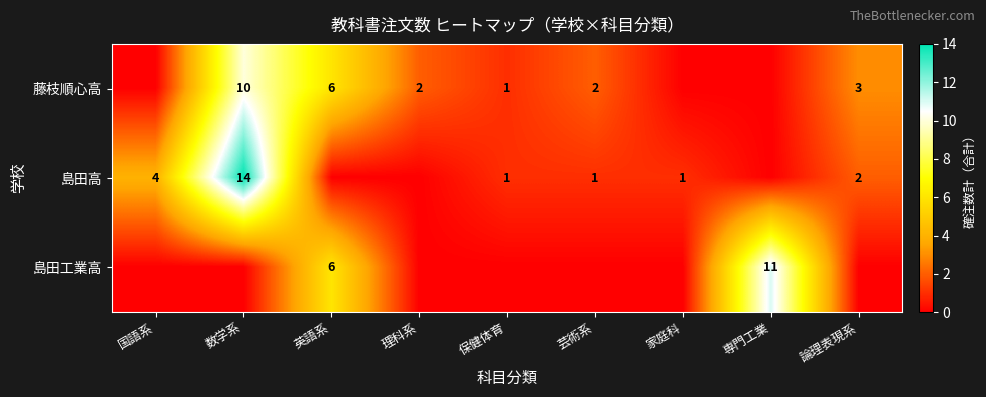

True or false: 島田高 has a value of 0 at 保健体育.

False